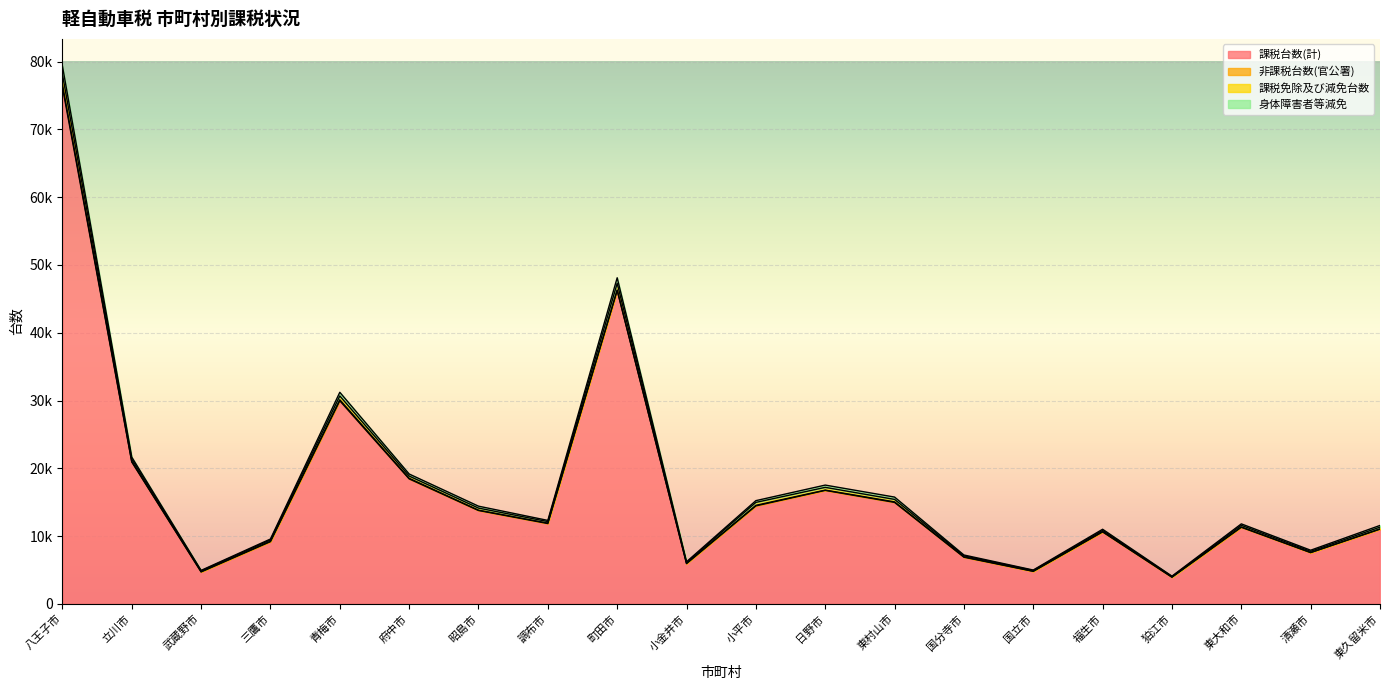

What is the difference between the second highest and minimum values in the 課税台数(計) series?

42316